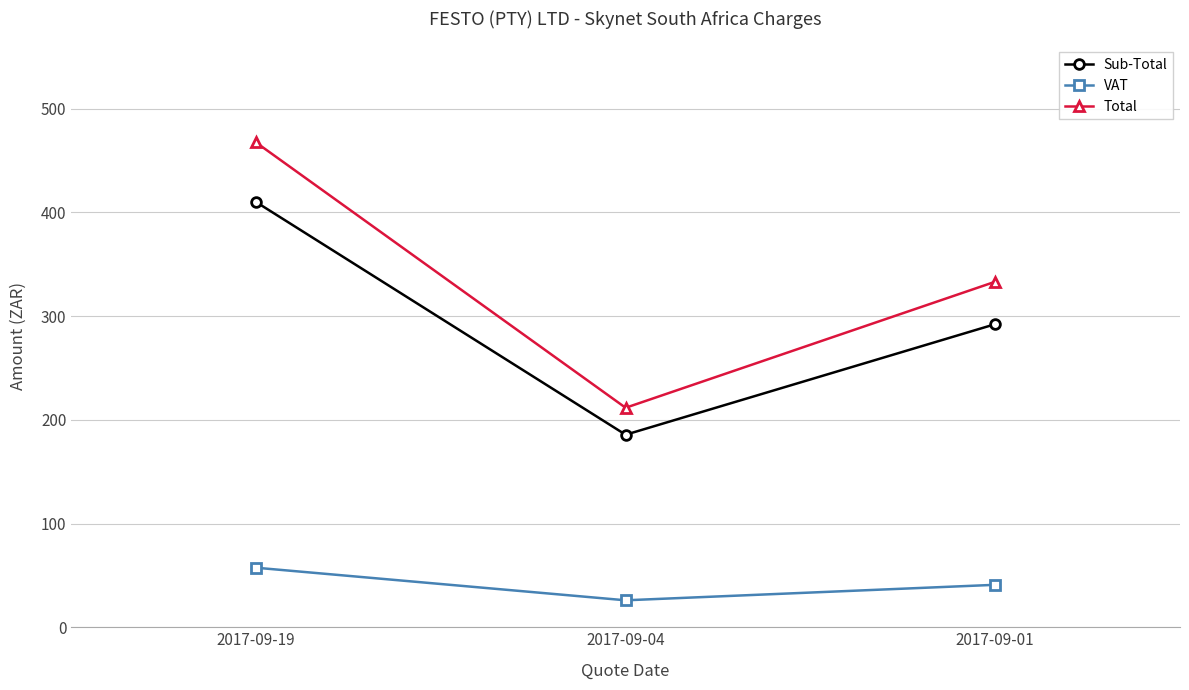

Which series changed the most between 2017-09-19 and 2017-09-04?

Total